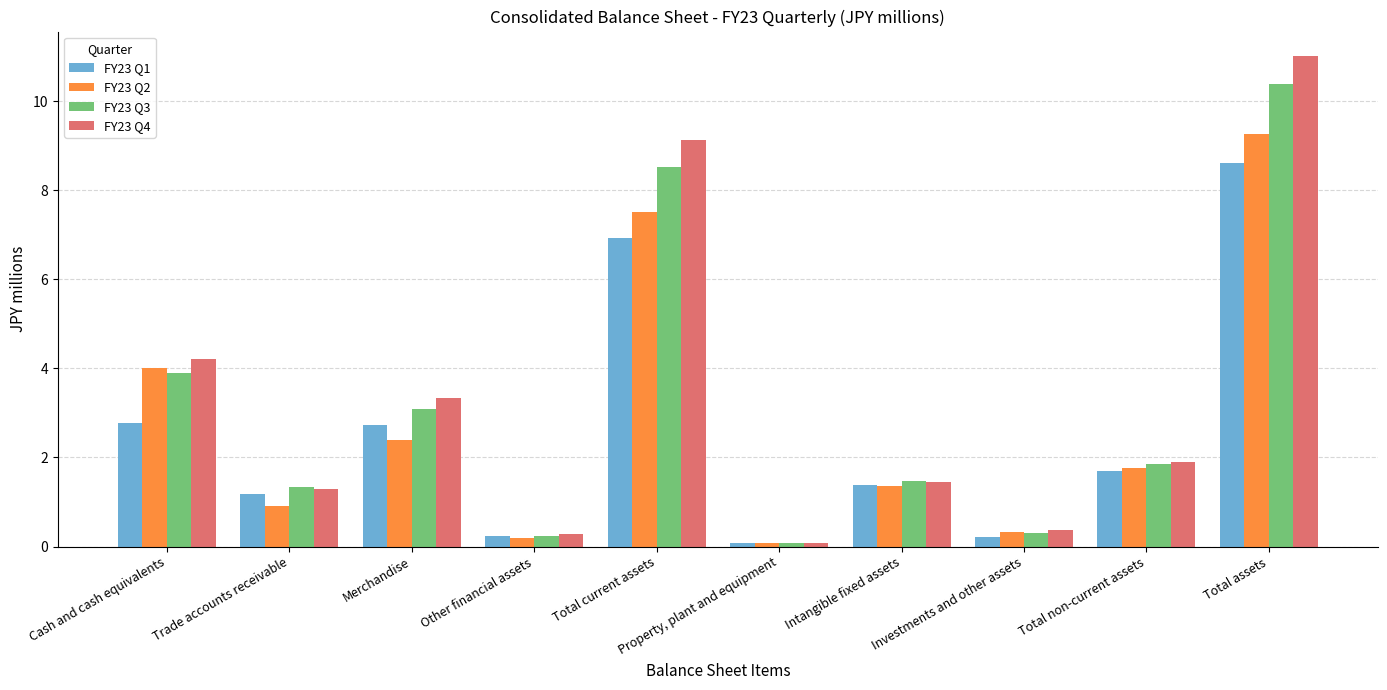

What is the difference between the second highest and minimum values in the FY23 Q4 series?

9.0